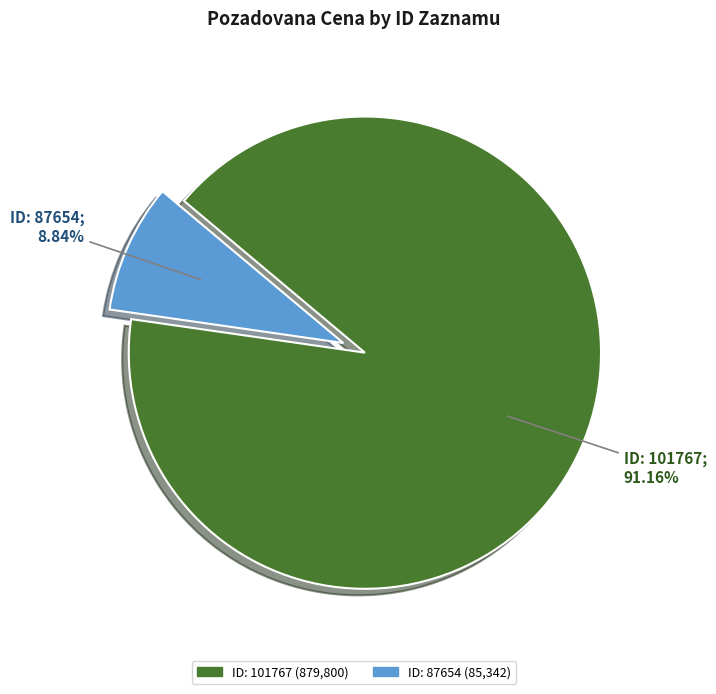

Does any single category account for the majority?

Yes